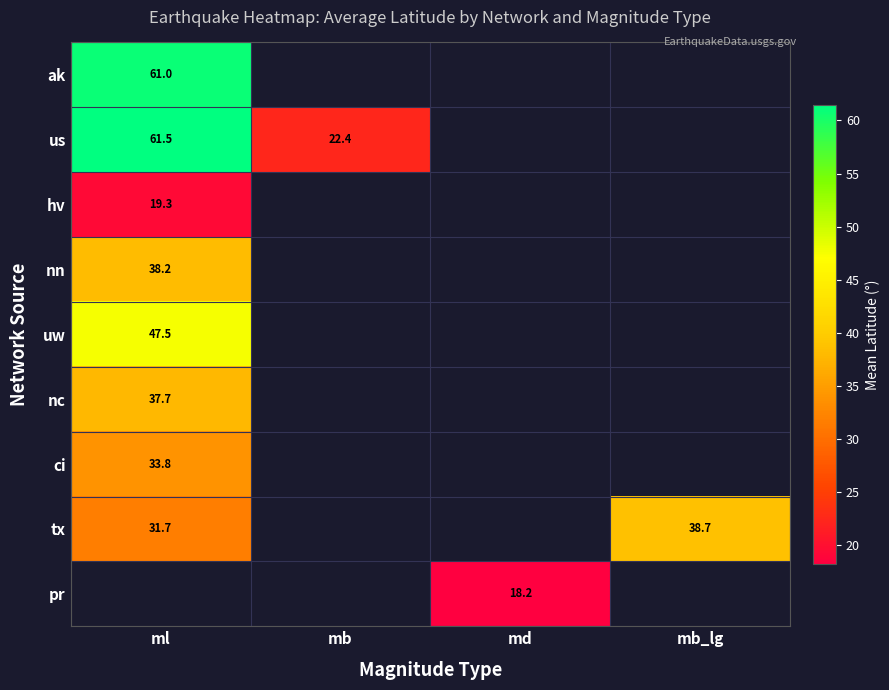

At how many categories does at least one series exceed 45?

1